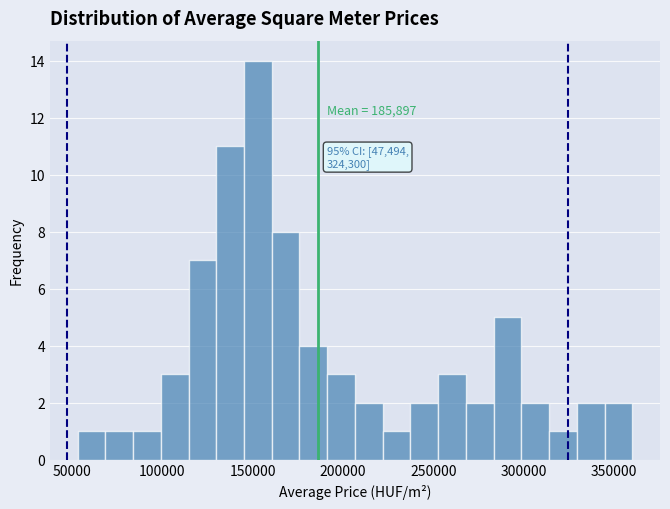

Read against the x-axis, roughly where is the centre of the tallest bar?

155000